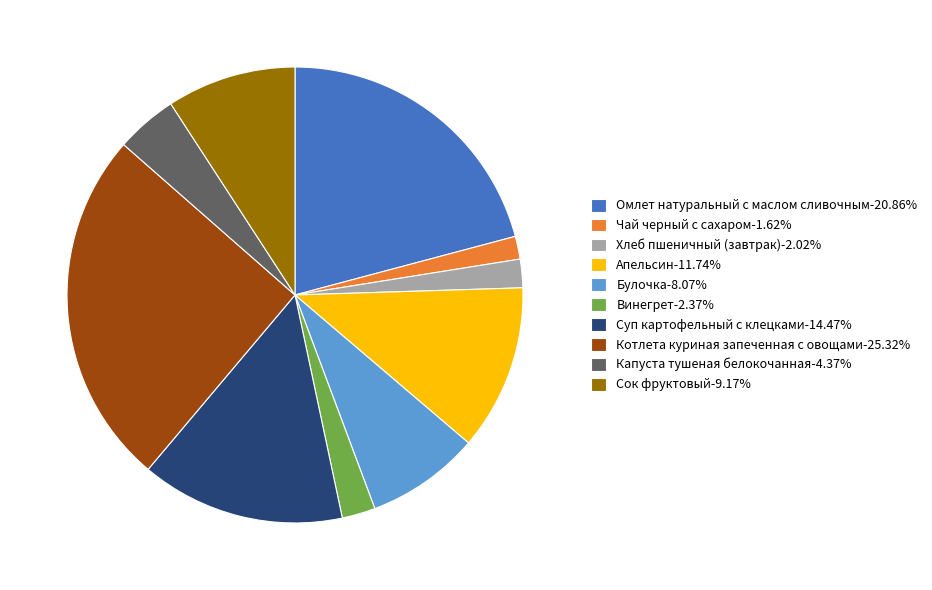

Does Капуста тушеная белокочанная-4.37% account for over 50% of the chart?

No